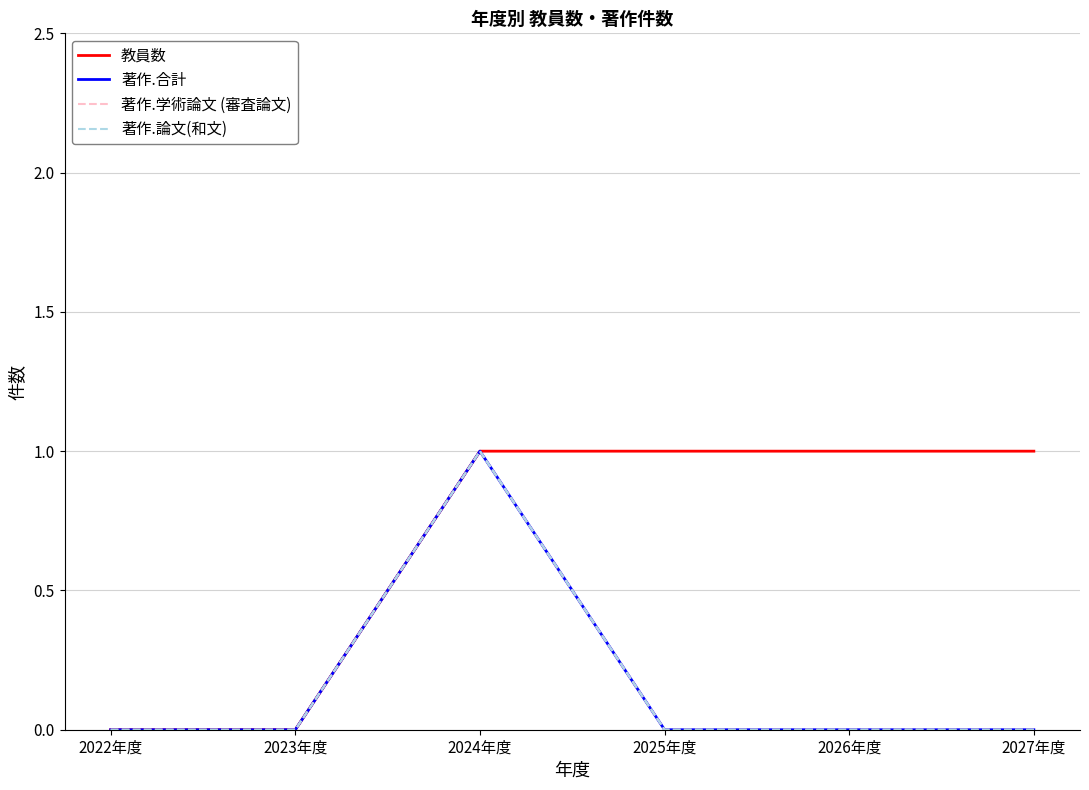

Between 2025年度 and 2027年度, which series saw the biggest shift?

教員数